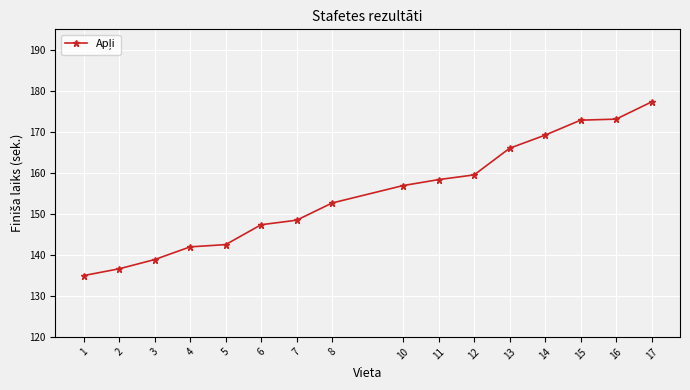

What is the sum of all values?

2476.5